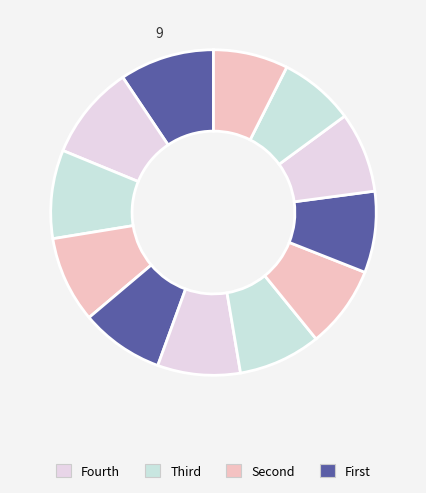

How many segments does this pie chart have?

12